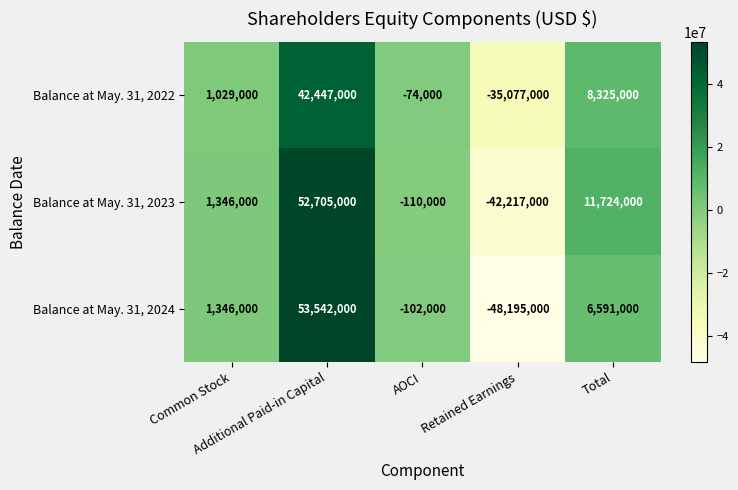

Which series has the largest range (max minus min)?

Balance at May. 31, 2024